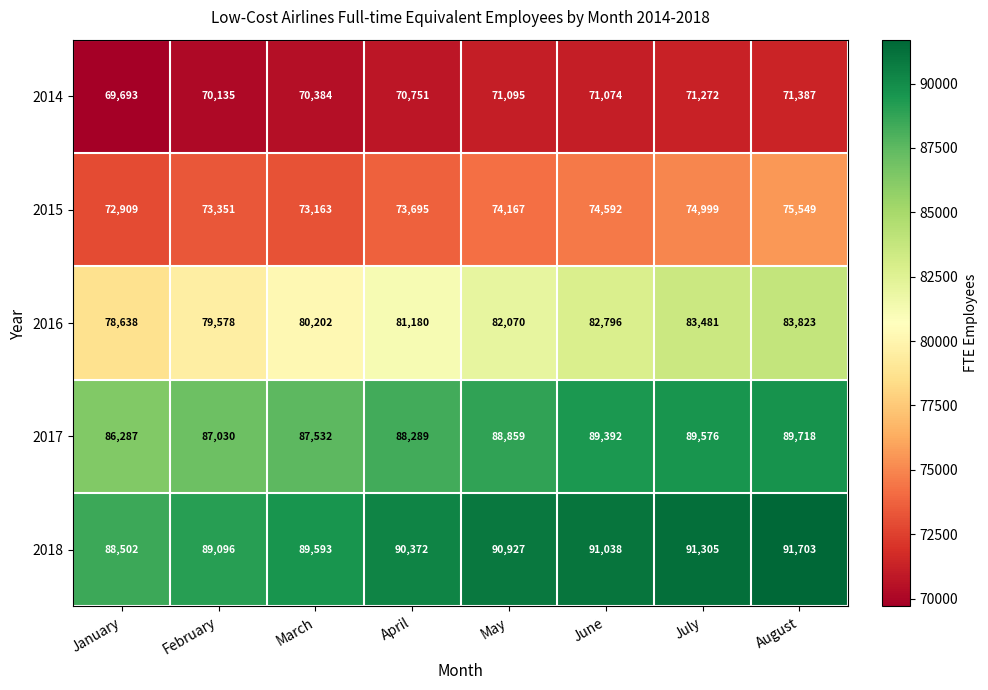

Which category has the highest value across all series?

August